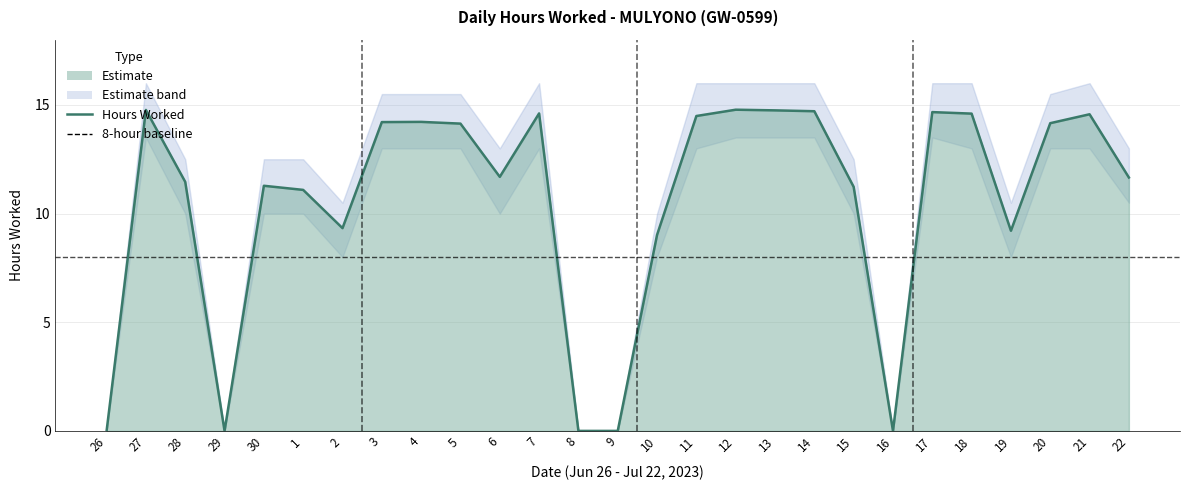

How many values in Upper Band are above zero?

22